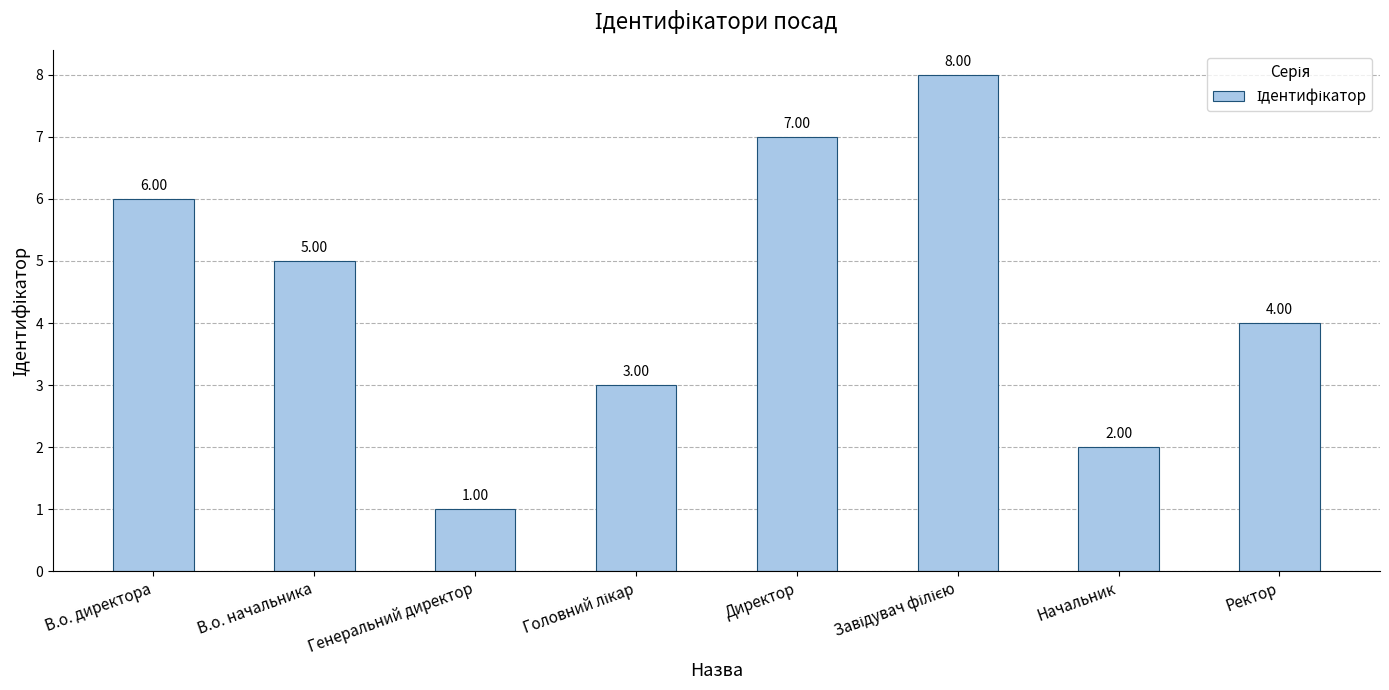

At which category does the chart reach its minimum across all series?

Генеральний директор